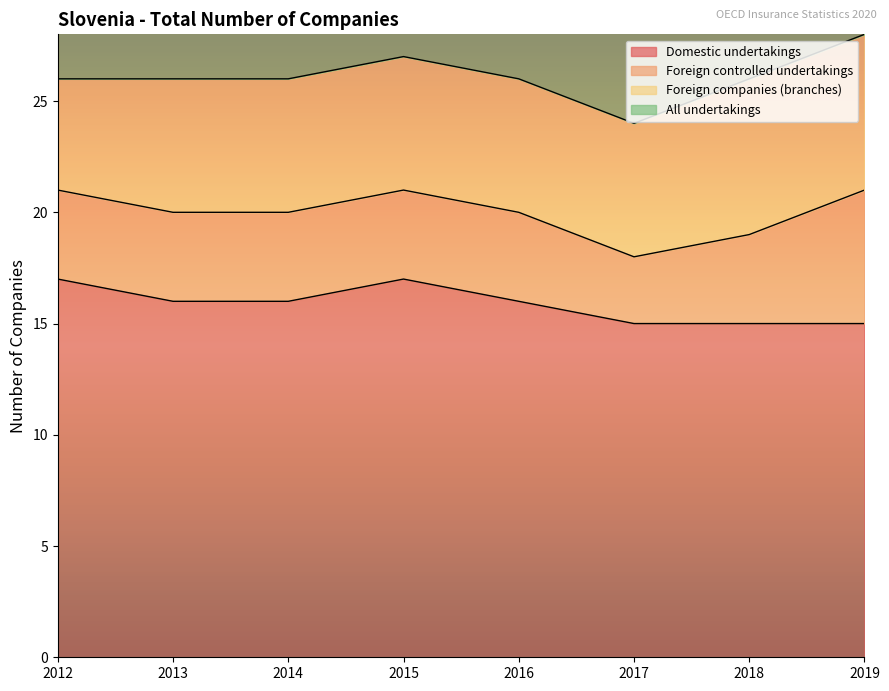

Between 2014 and 2018, which series saw the biggest shift?

Domestic undertakings